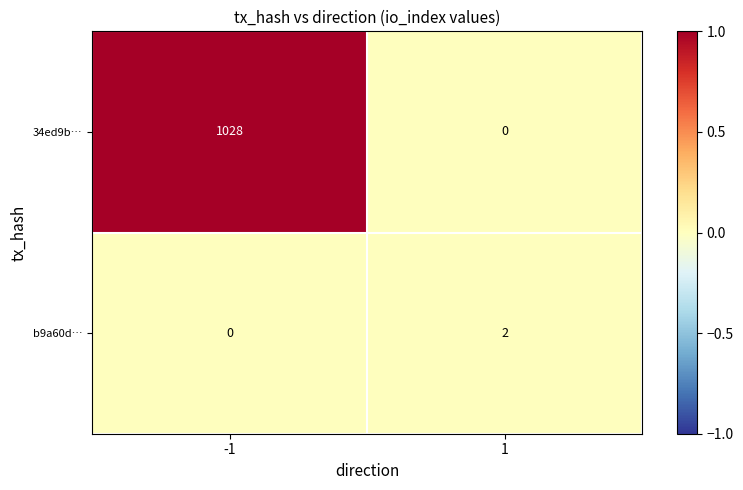

What is the difference between the 34ed9b… values at -1 and 1?

1028